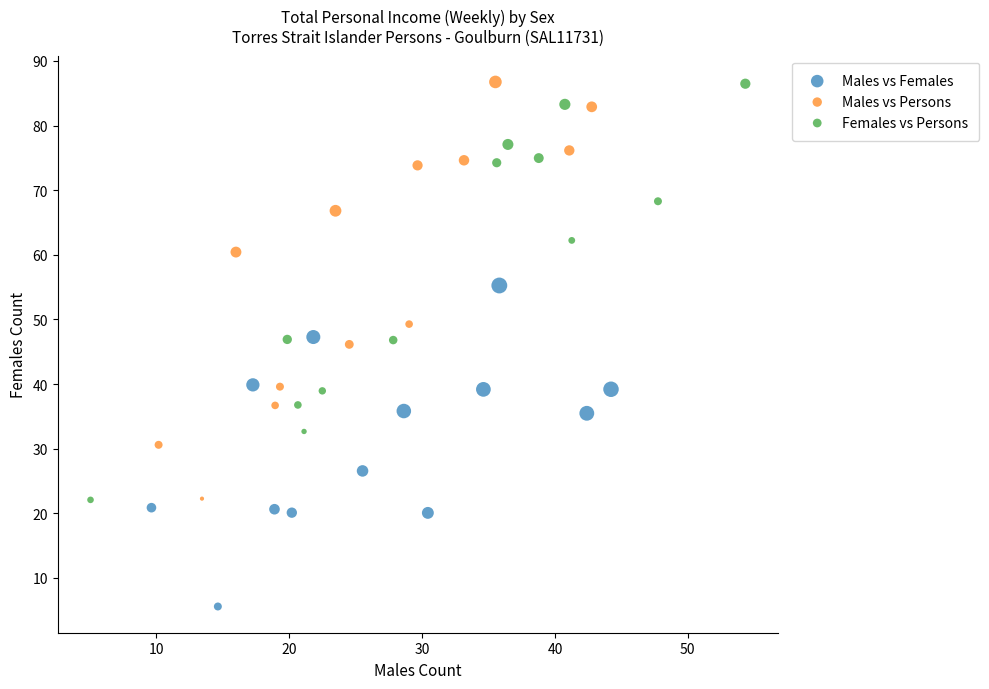

Which series contains the lowest Y value?

Males vs Females